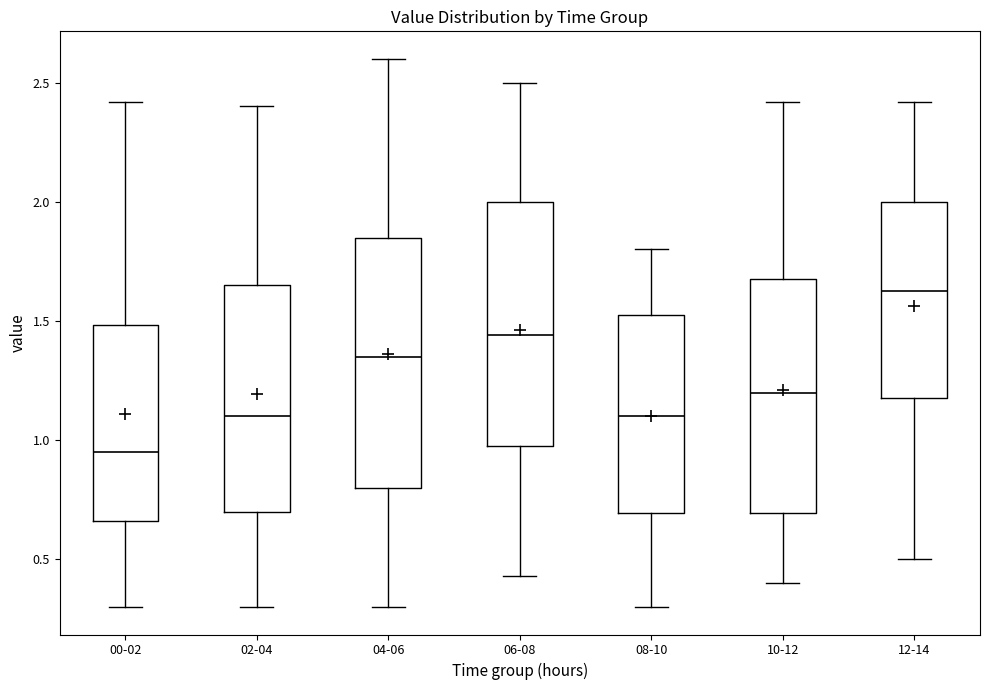

Where is the lower edge of the box for 00-02 on the y-axis? The values are not printed on the chart, so give them approximately, as read against the axis.

0.65